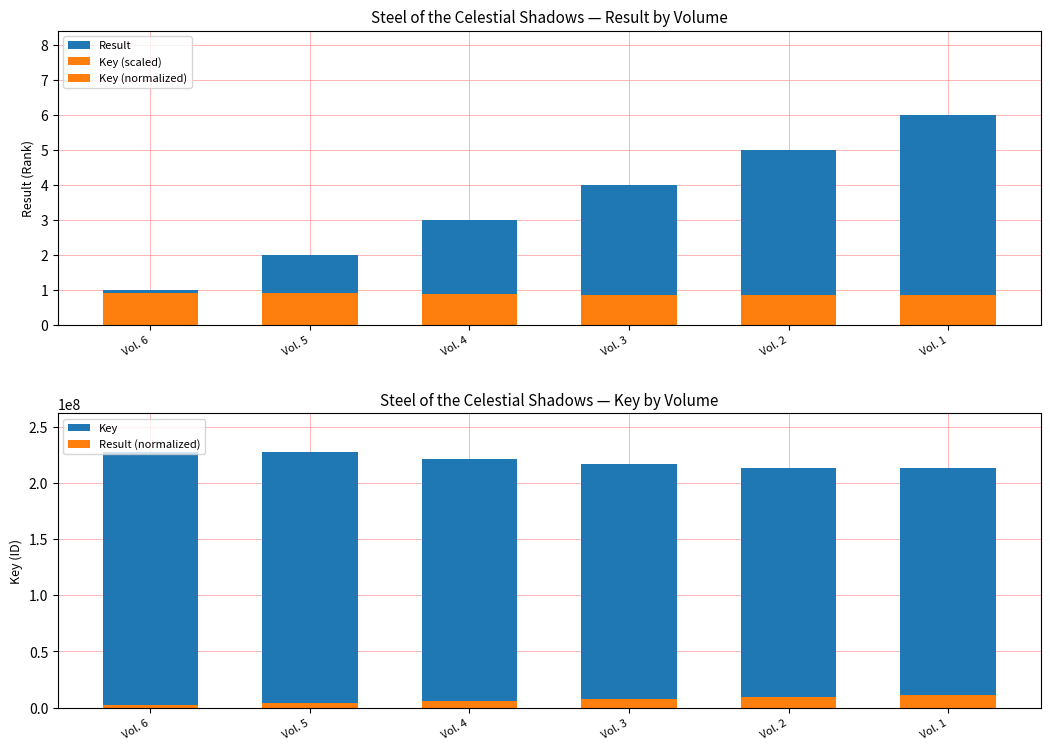

Does the chart contain stacked bars?

No